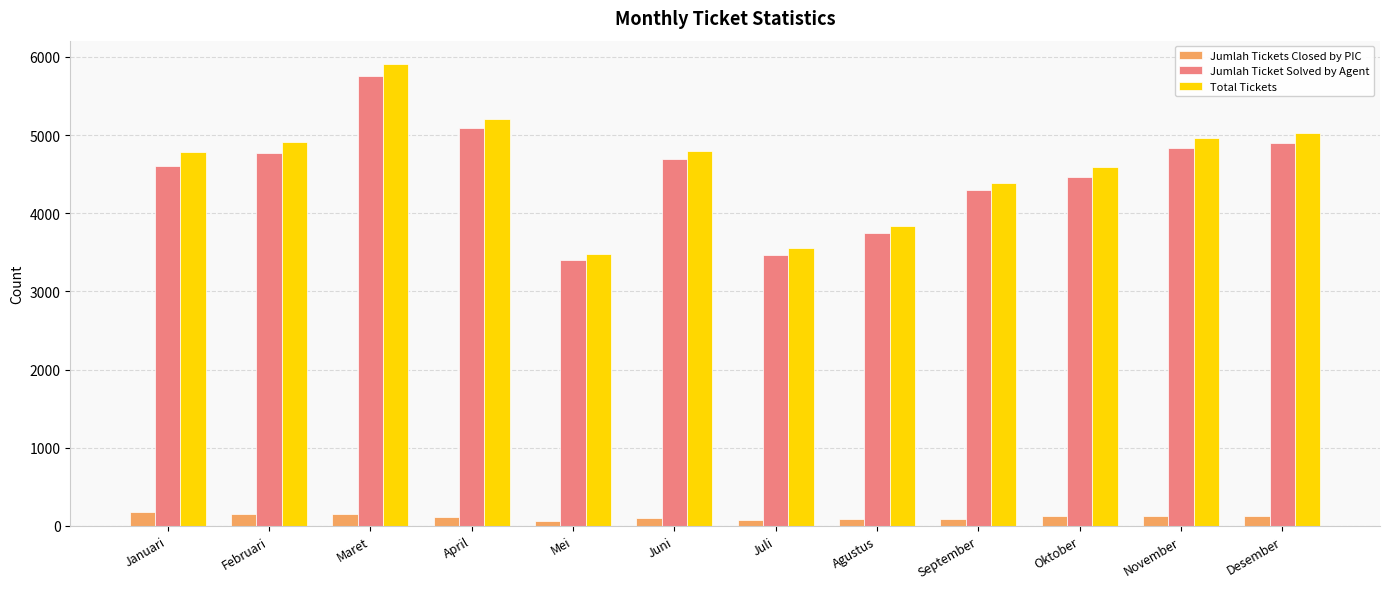

How many values in the Jumlah Ticket Solved by Agent series are below 4698?

6